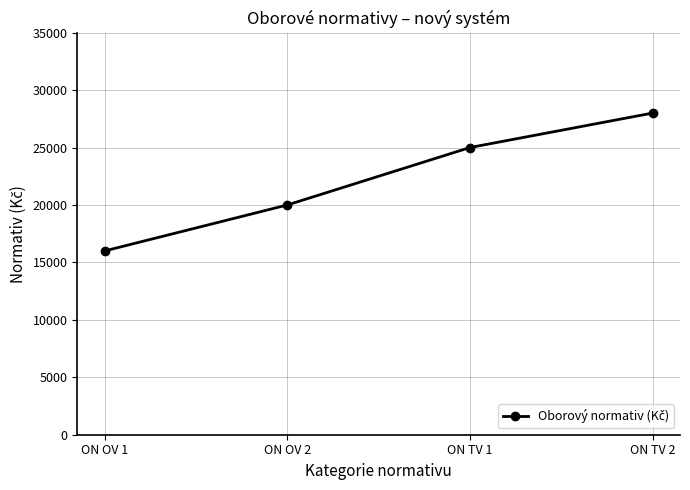

The chart shows a value of 25000 at ON TV 1. True or false?

True